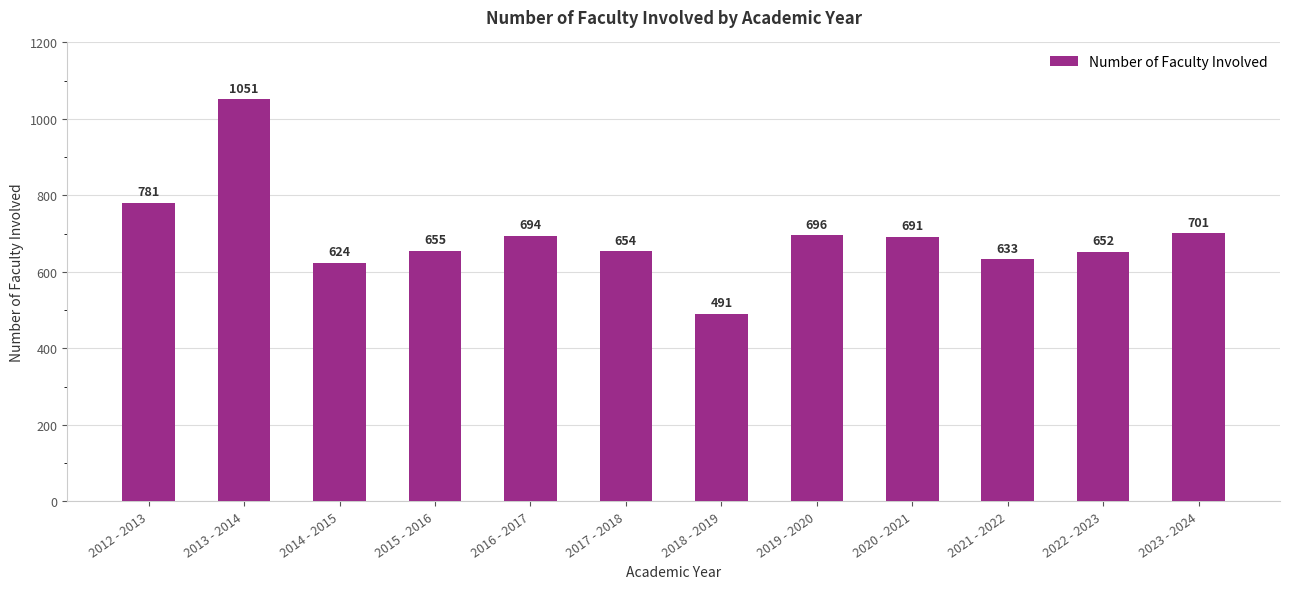

What is the difference between the maximum and minimum values?

560